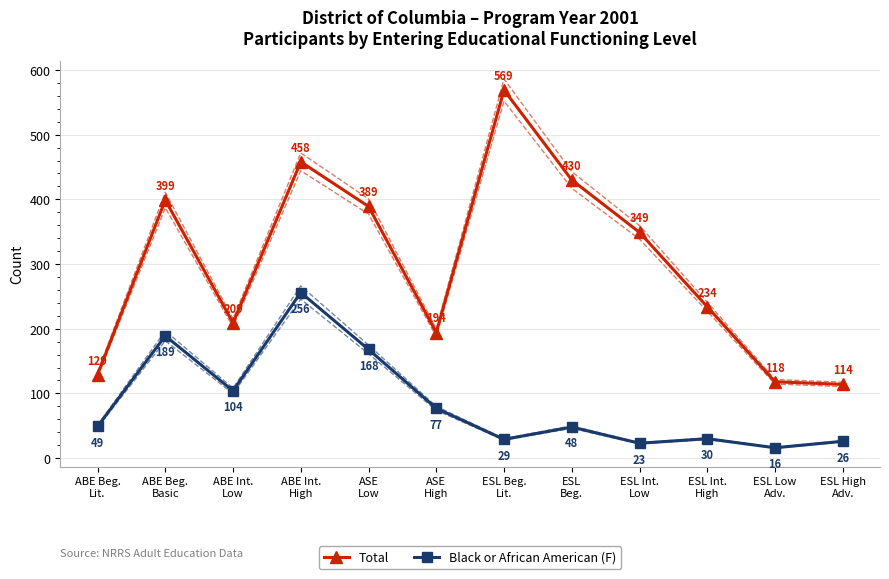

Where is Black or African American (F) nearest to the value 136?

ABE Int.
Low